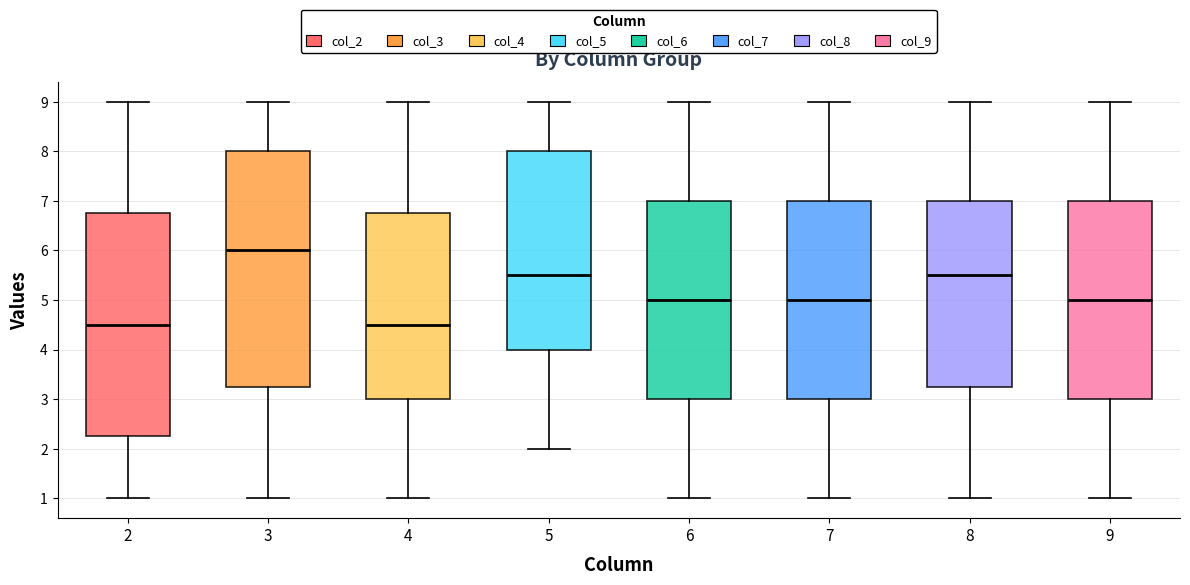

Where does the upper whisker of the box at x = 9 end on the y-axis? The values are not printed on the chart, so give them approximately, as read against the axis.

9.0